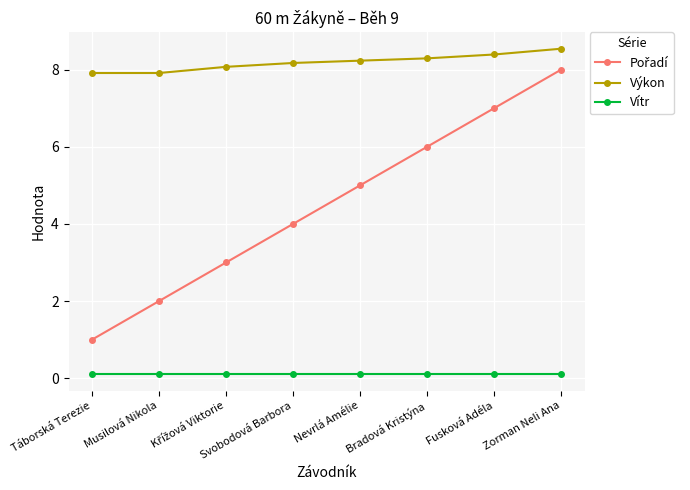

True or false: Výkon and Vítr cross at least once.

False